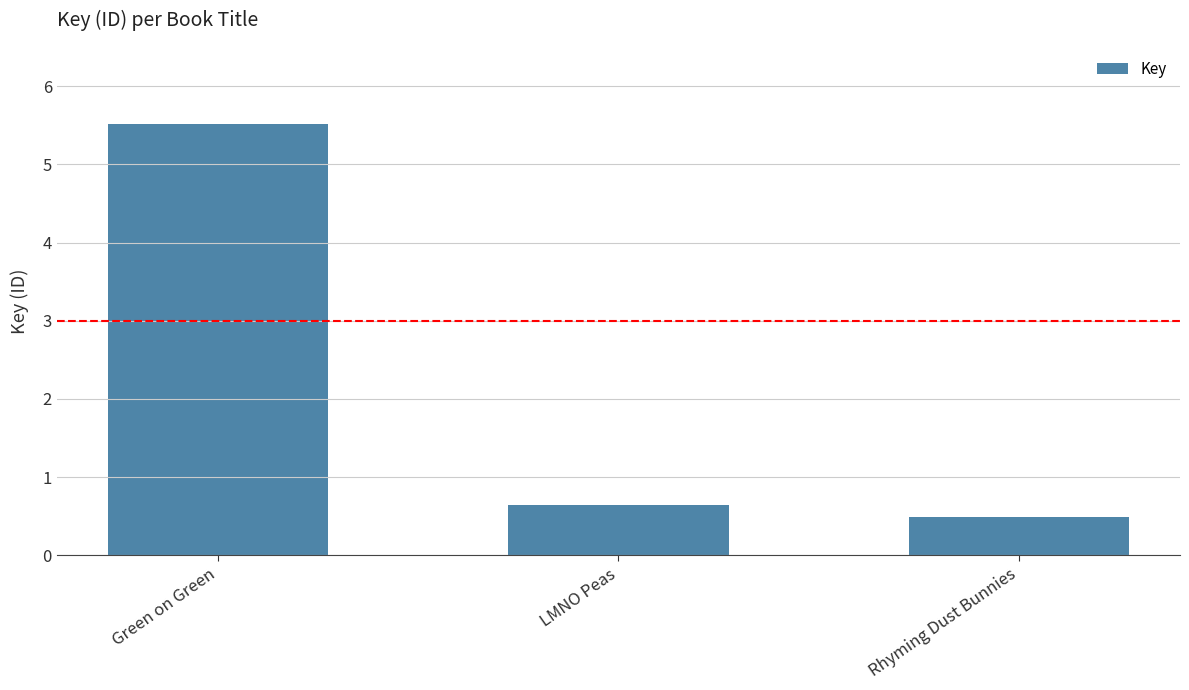

Which label corresponds to the smallest value in the chart?

Rhyming Dust Bunnies